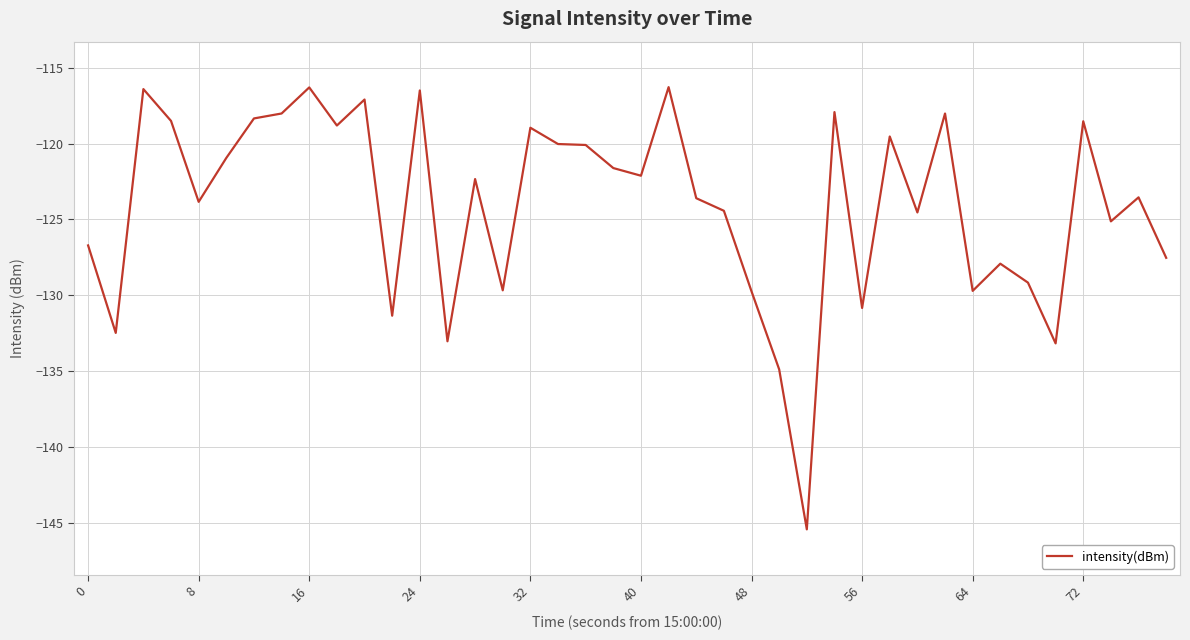

What is the difference between the maximum and minimum values?

29.2